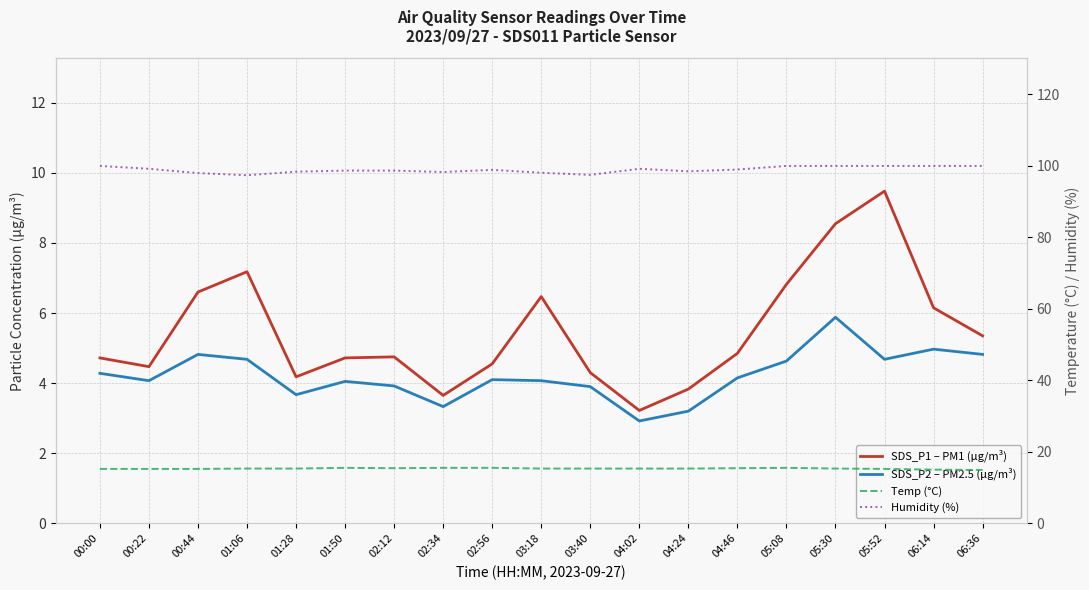

Where is the first local maximum for SDS_P1 – PM1 (µg/m³)?

01:06